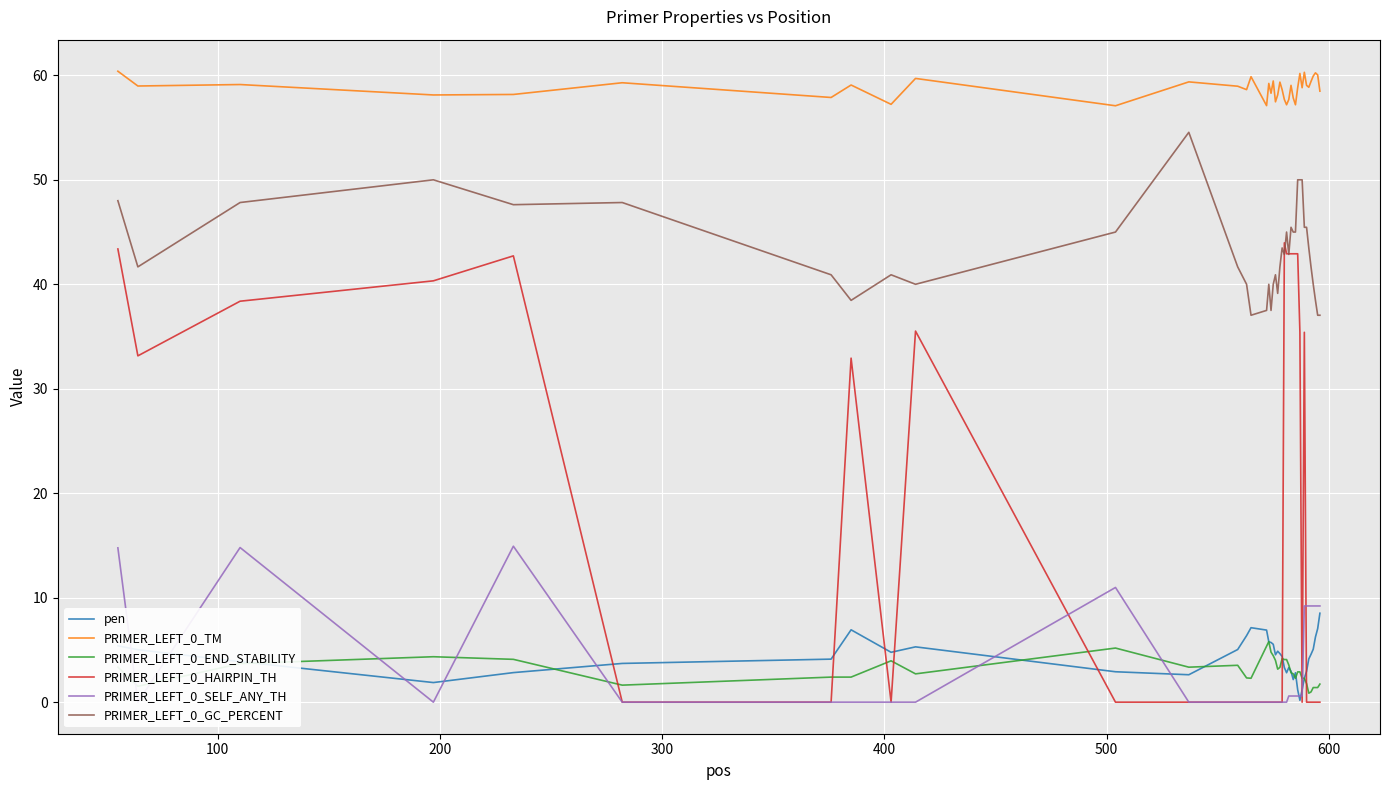

Is this an area chart (filled region under the line)?

No